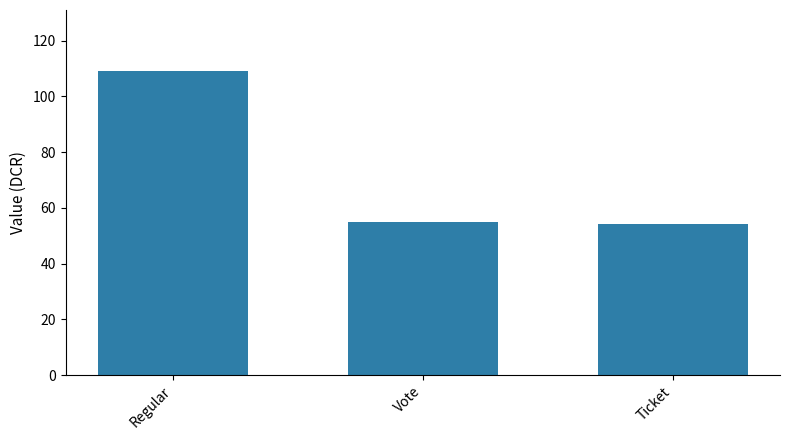

What is the sum of the values at Ticket and Vote?

109.1